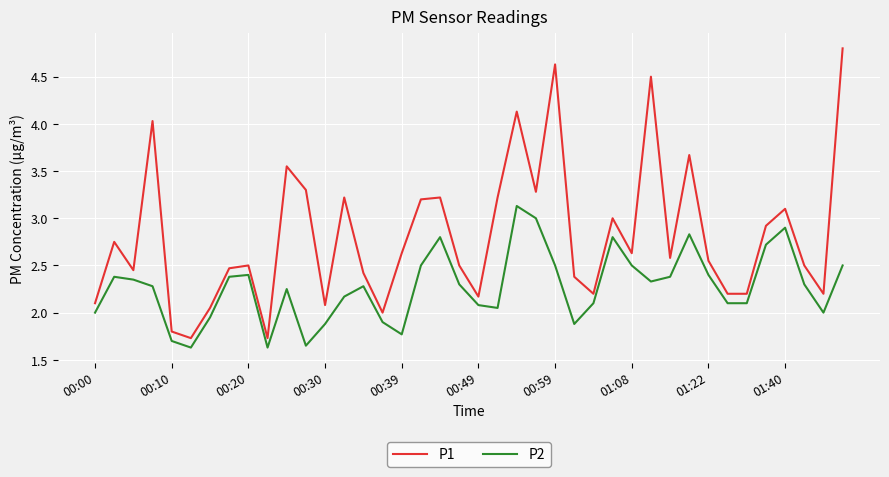

What is the lowest value of the P1 series?

1.7